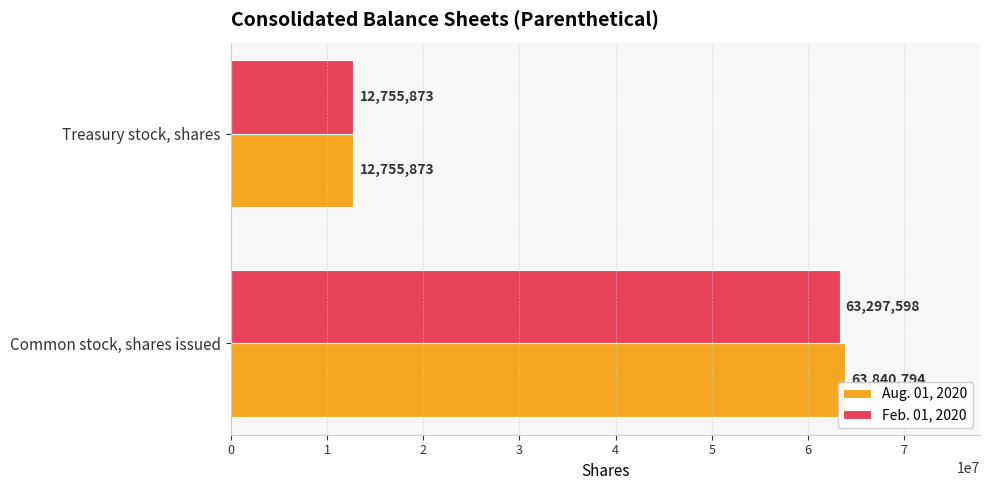

Which series has the largest range (max minus min)?

Aug. 01, 2020